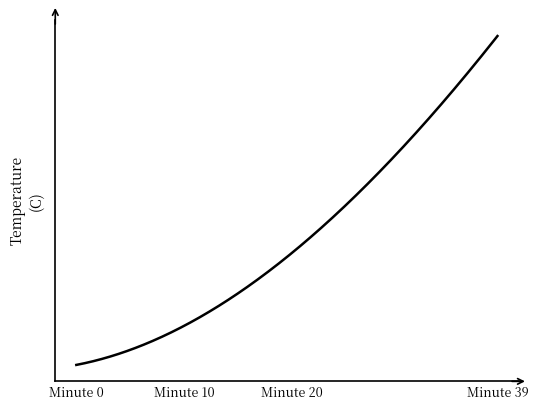

Reading left to right, what are all the values shown in this chart?

11.8	11.9	11.9	11.9	12.0	12.0	12.0	12.0	12.0	12.0	12.0	12.0	12.0	12.1	12.1	12.1	12.1	12.1	12.2	12.2	12.2	12.3	12.3	12.3	12.3	12.3	12.4	12.4	12.5	12.5	12.6	12.6	12.6	12.7	12.7	12.8	12.8	12.8	12.8	12.8